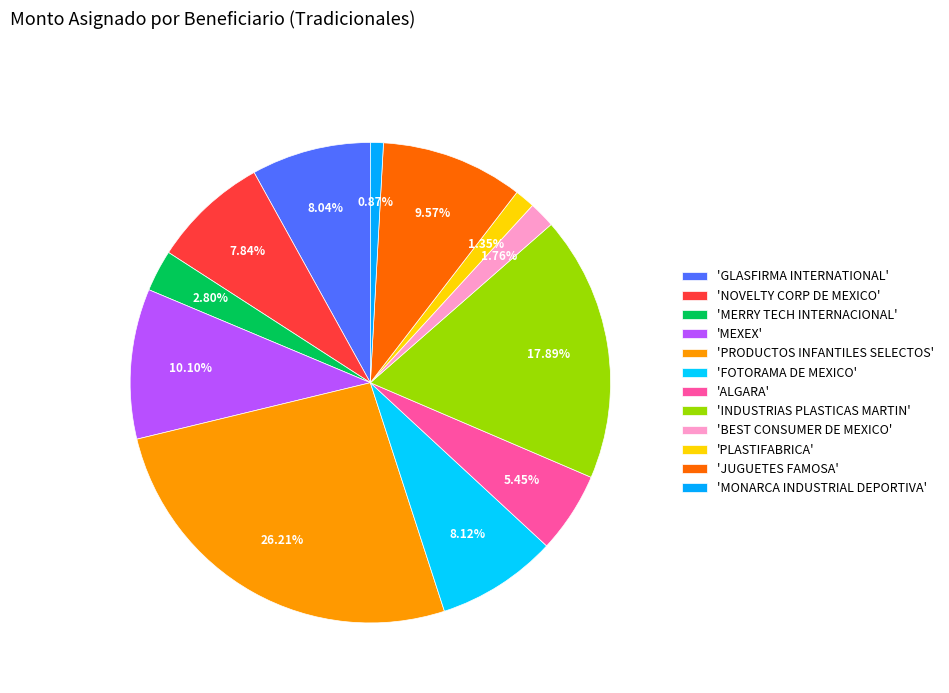

How many segments does this pie chart have?

12